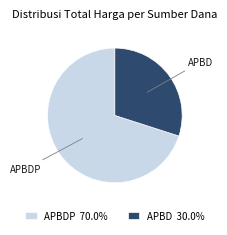

Do APBDP 70.0% and APBD 30.0% together represent more than half of the pie?

Yes